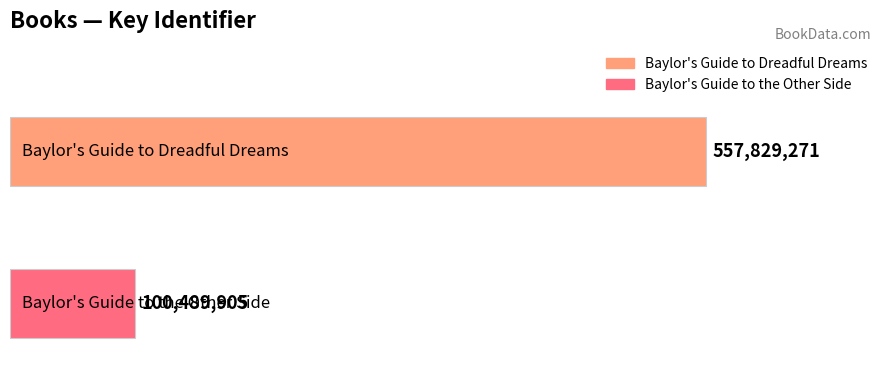

What is the difference between the maximum and minimum values?

457339366